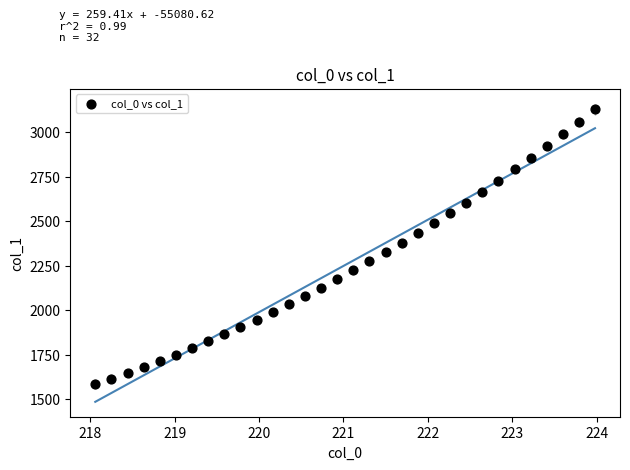

What is the range of X values (max minus min)?

5.9